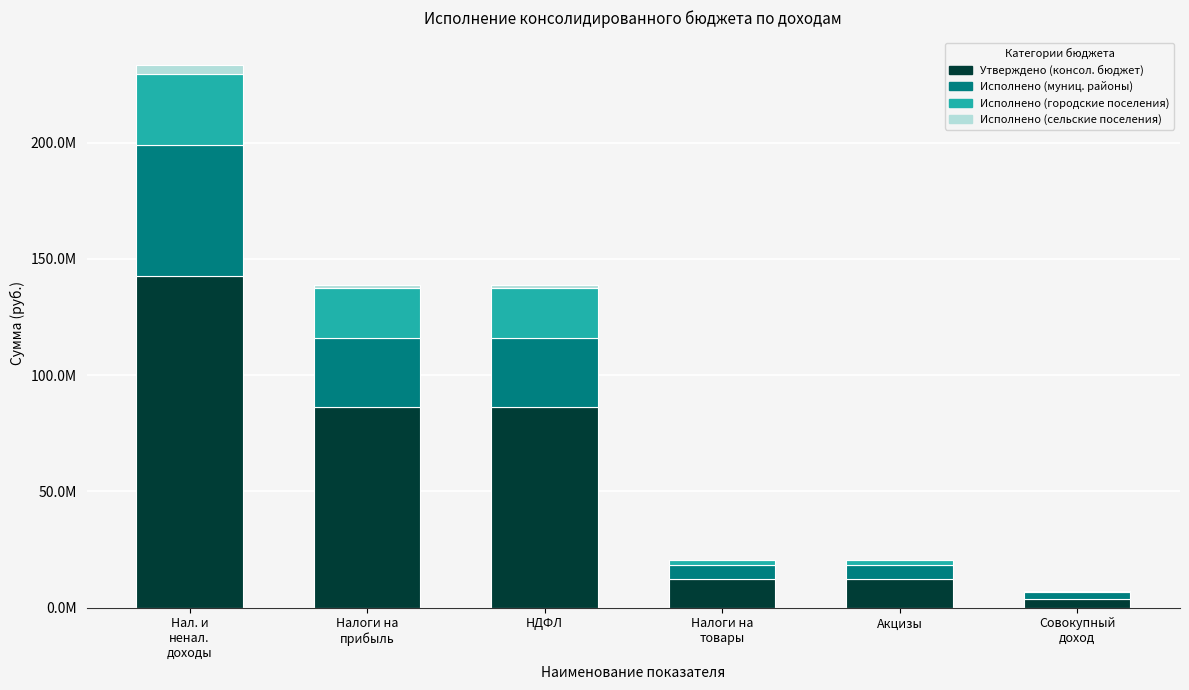

Are the bars grouped side by side (vs. stacked)?

No